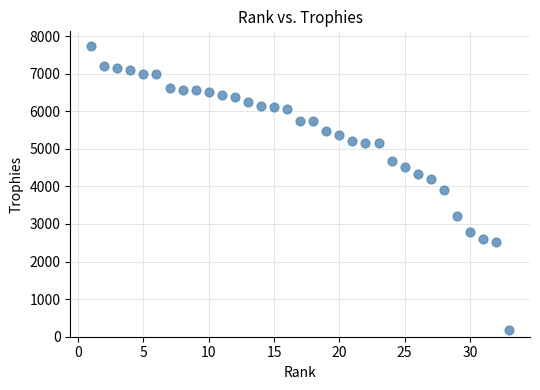

What is the range of X values (max minus min)?

32